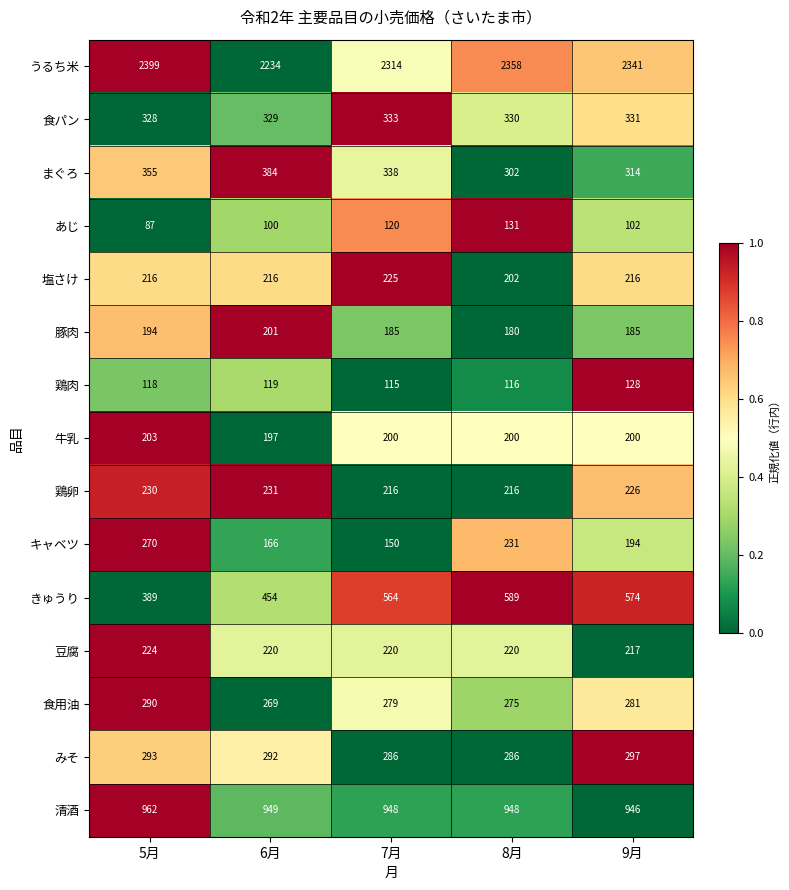

True or false: きゅうり has a value of 454 at 6月.

True